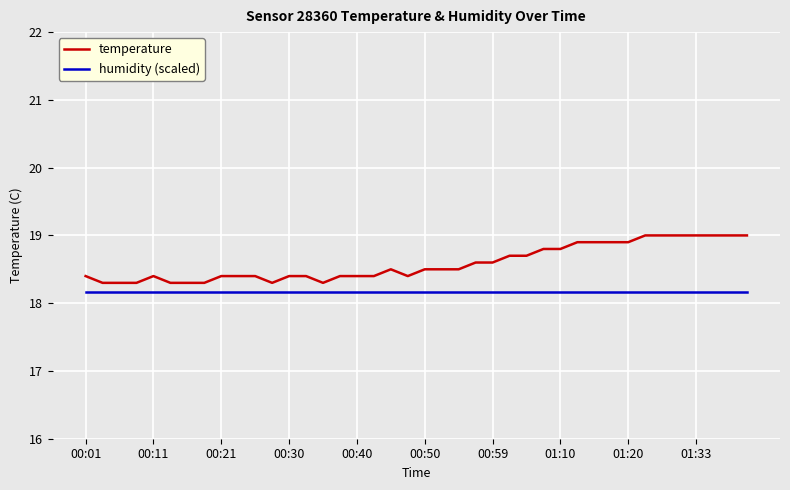

Which series has the largest total across all categories?

temperature